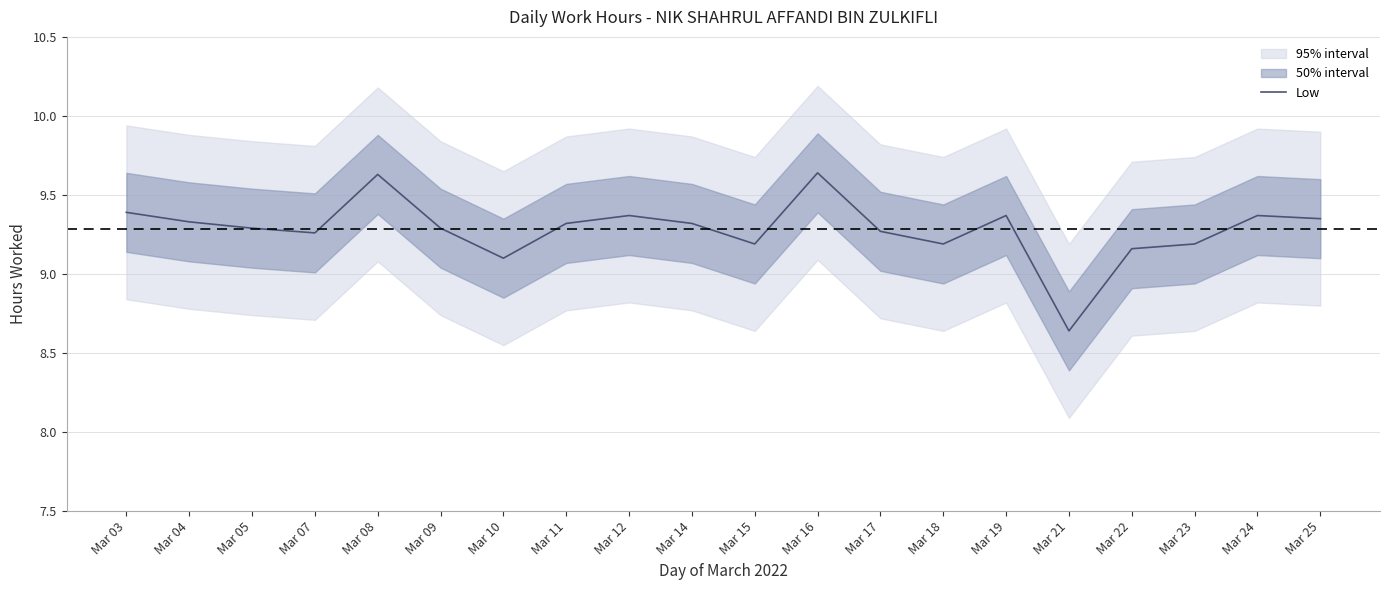

What is the value of the 6th point from the left?

9.3